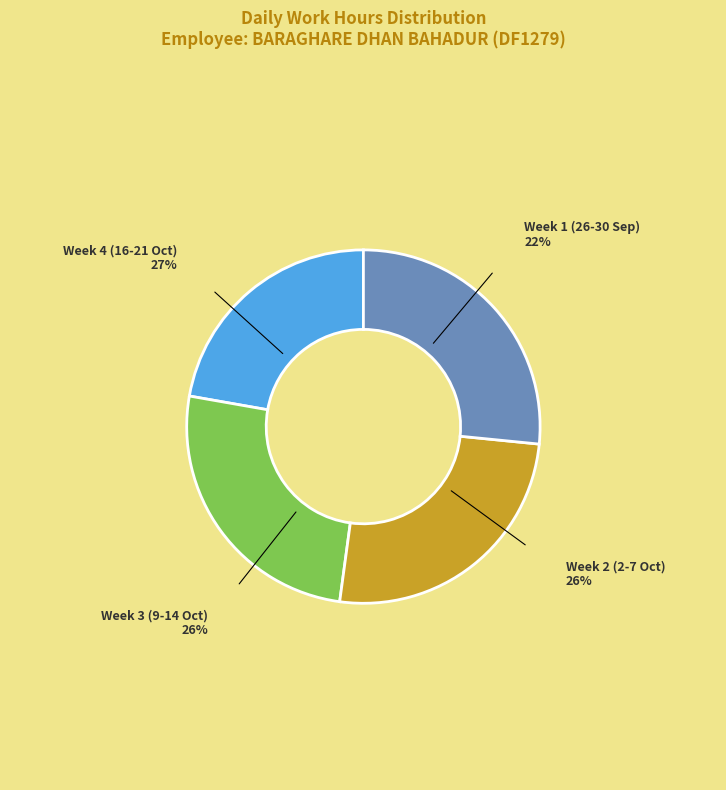

Does Week 1 (26-30 Sep) account for over 50% of the chart?

No